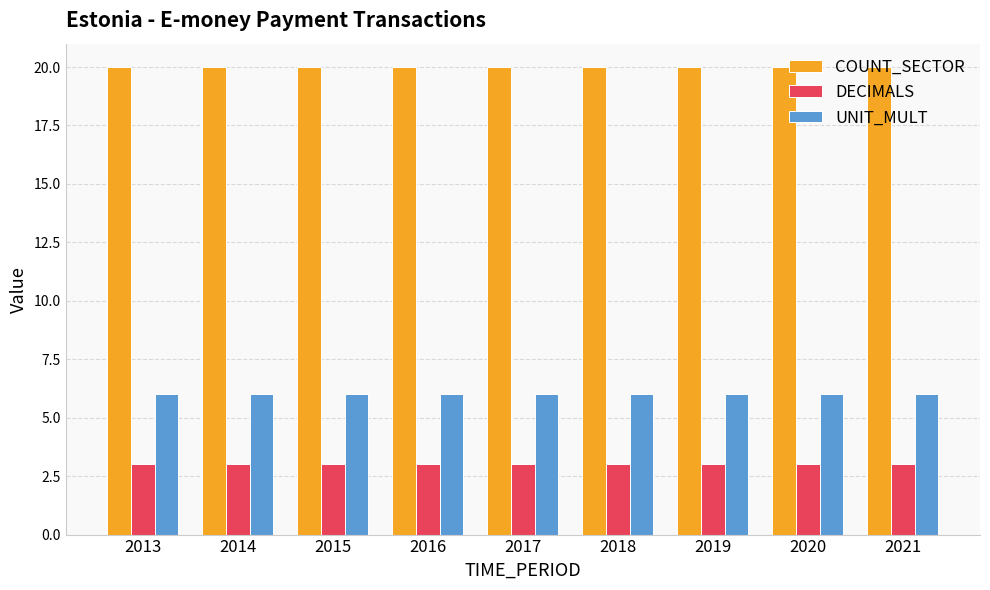

What is the sum of all DECIMALS values?

27